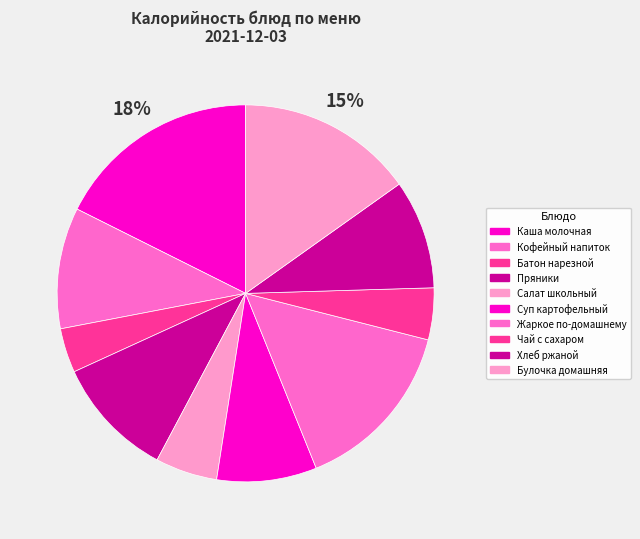

Count the number of slices in the pie.

10